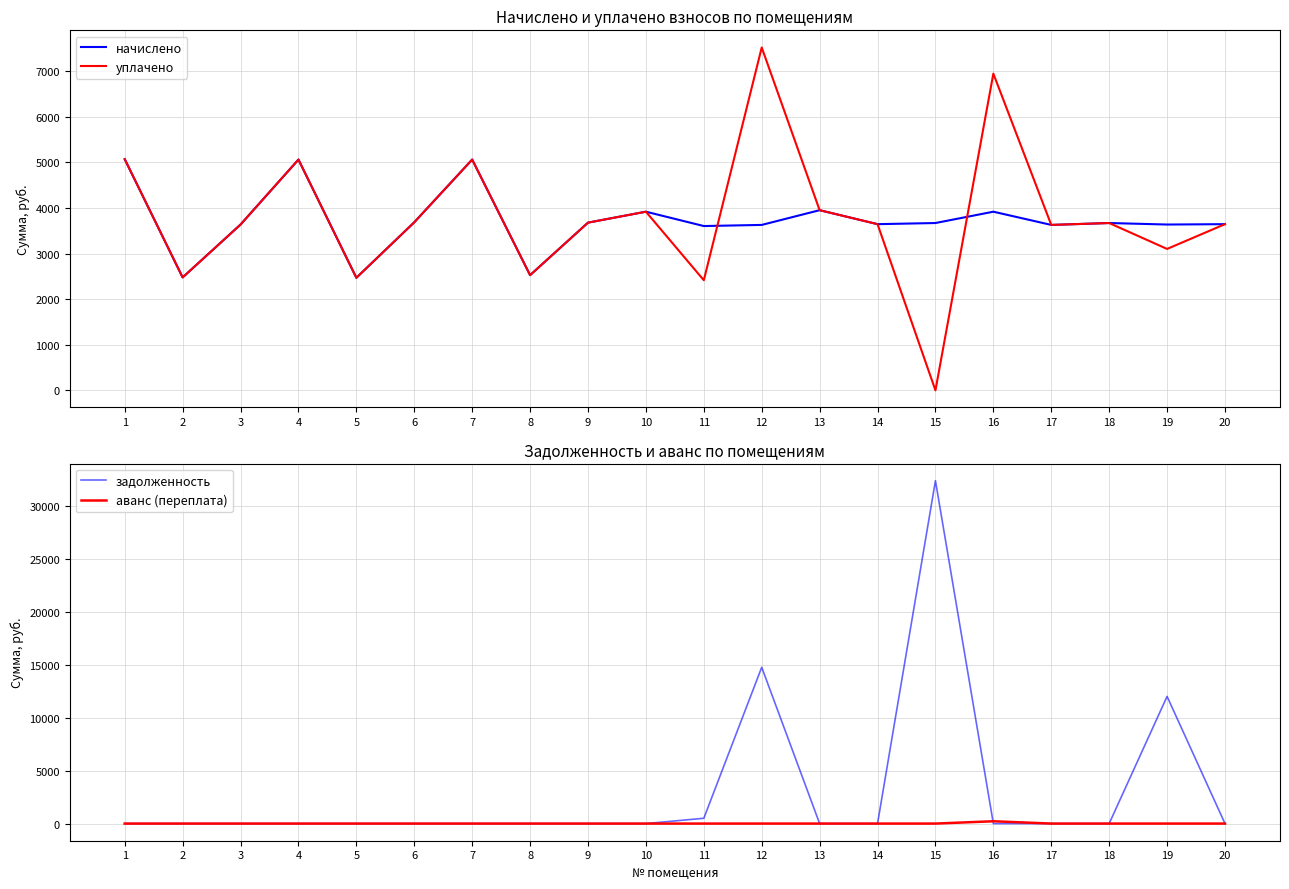

What is the highest value of the уплачено series?

7516.3